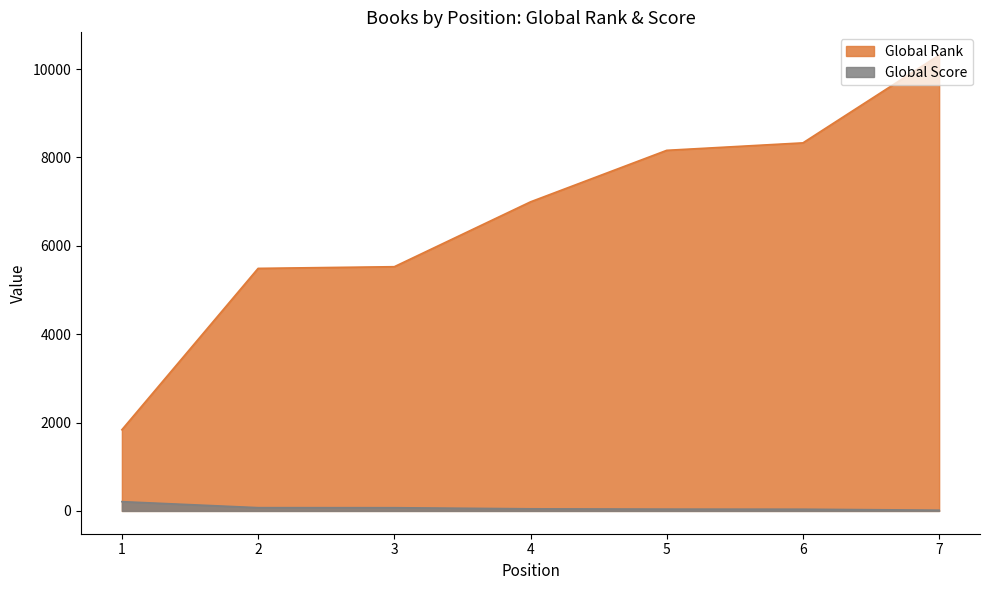

Between 4 and 1, which is larger?

4